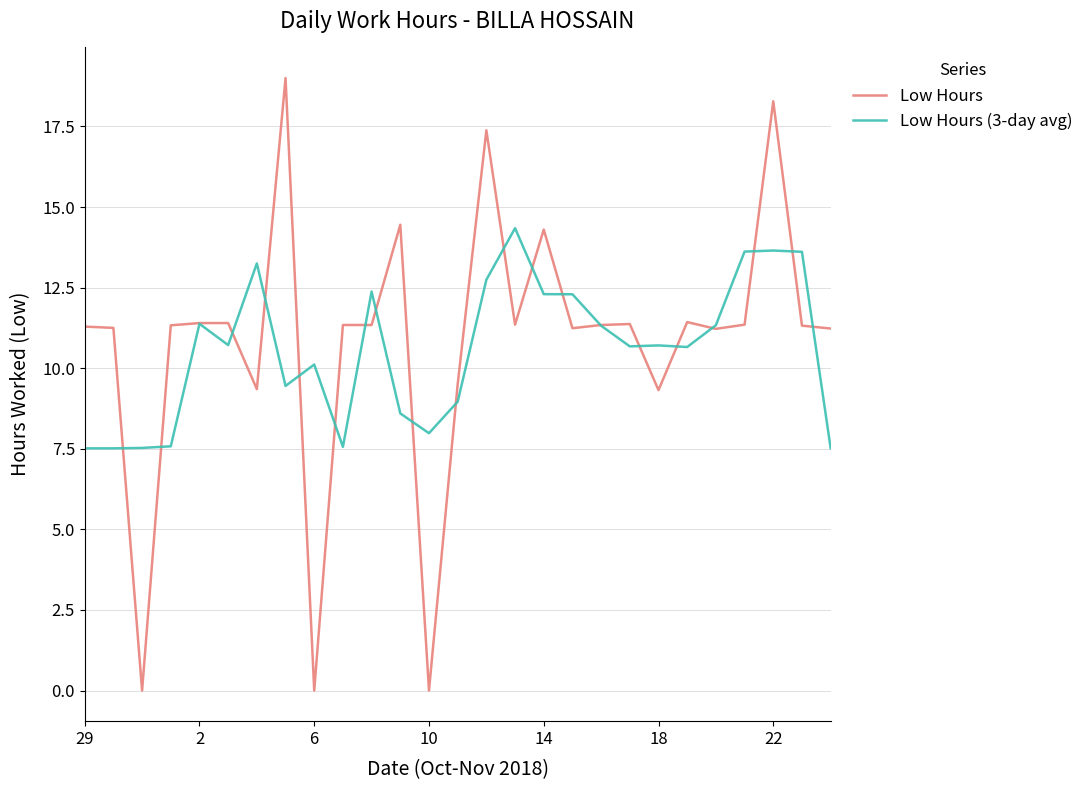

How many categories are shown in the chart?

27